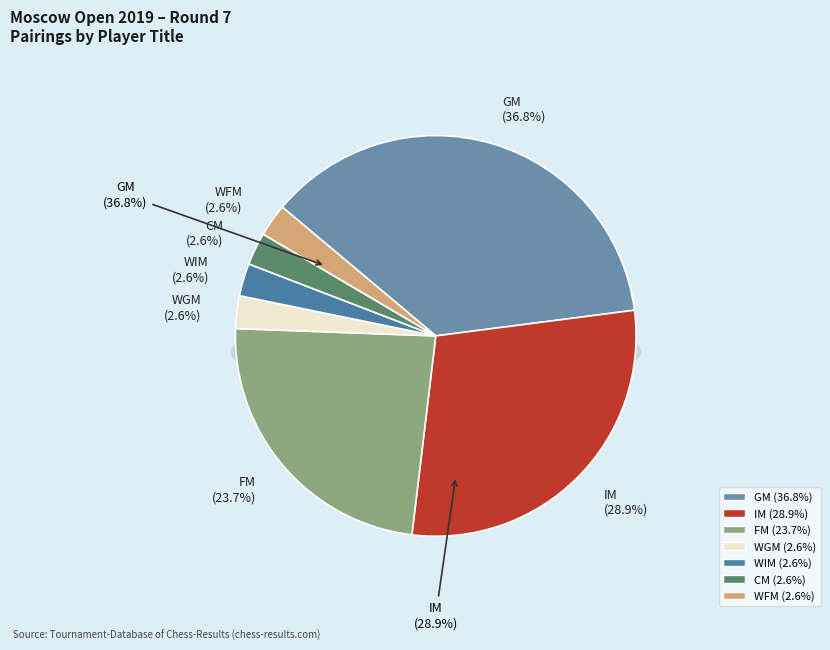

What is the ratio of the value at GM to the value at FM?

1.6